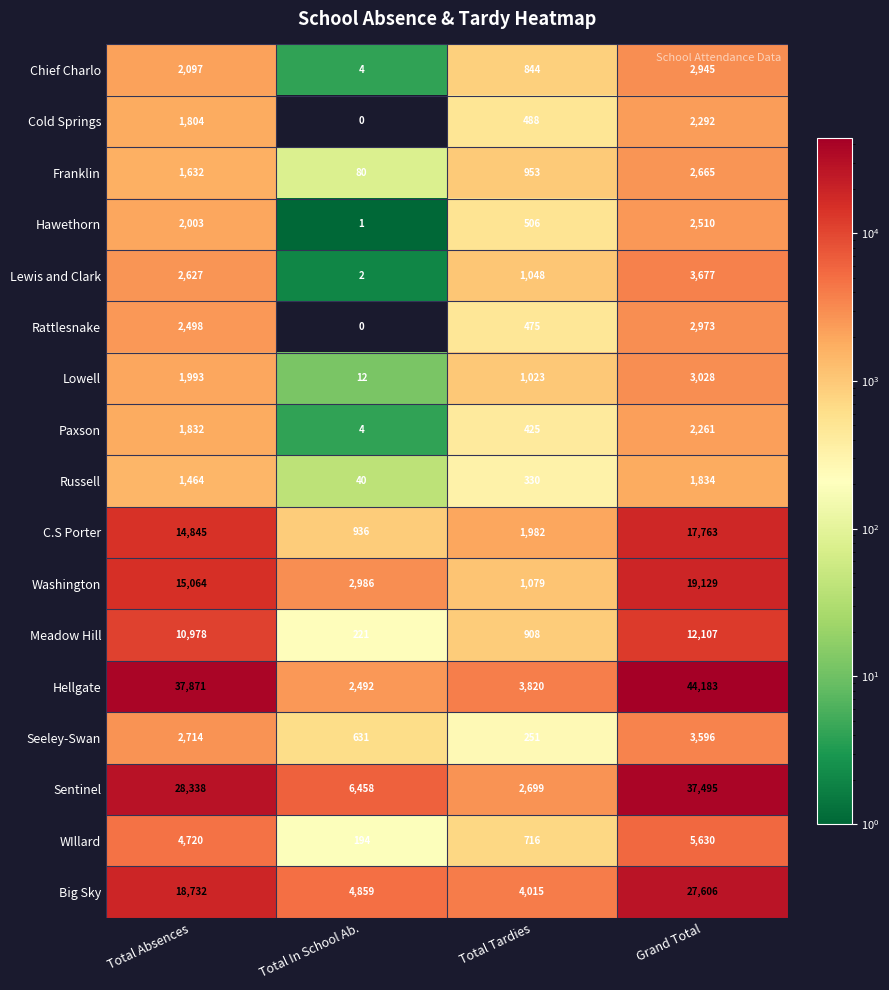

What is the difference between the highest and lowest values at Total Absences?

36407